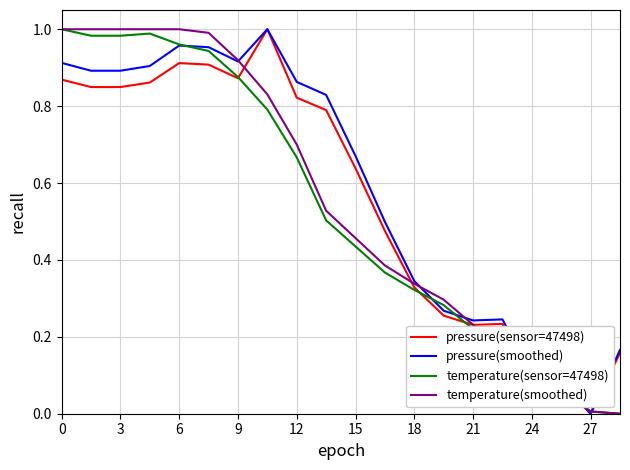

What is the sum of all temperature(sensor=47498) values?

10.6